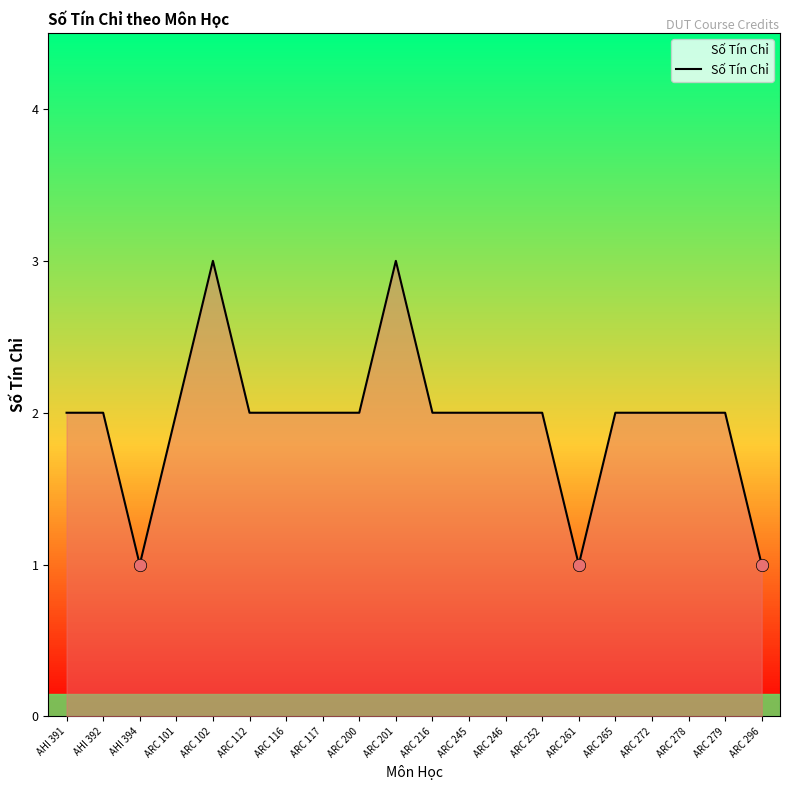

Which has a higher value, ARC 245 or AHI 394?

ARC 245